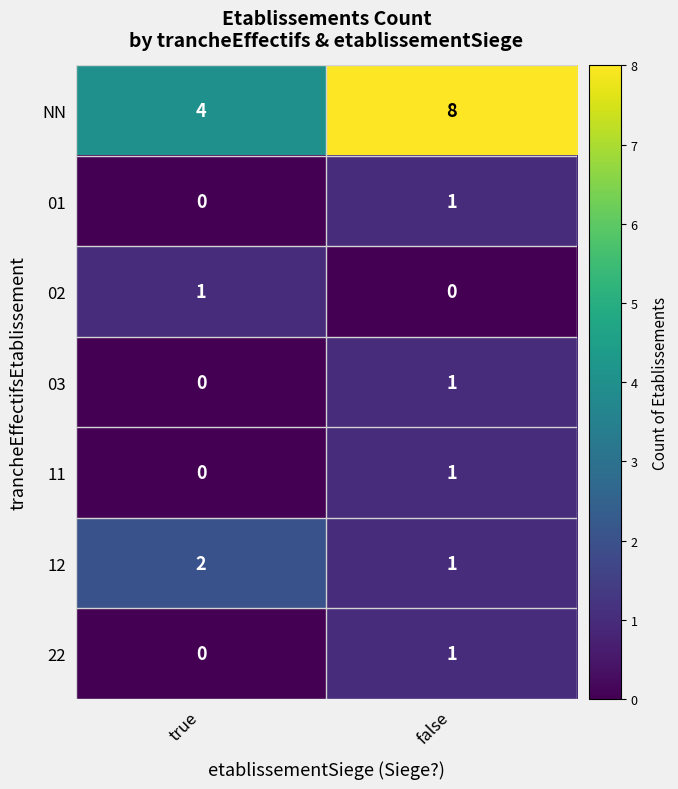

At which label is 11 closest to 0?

true